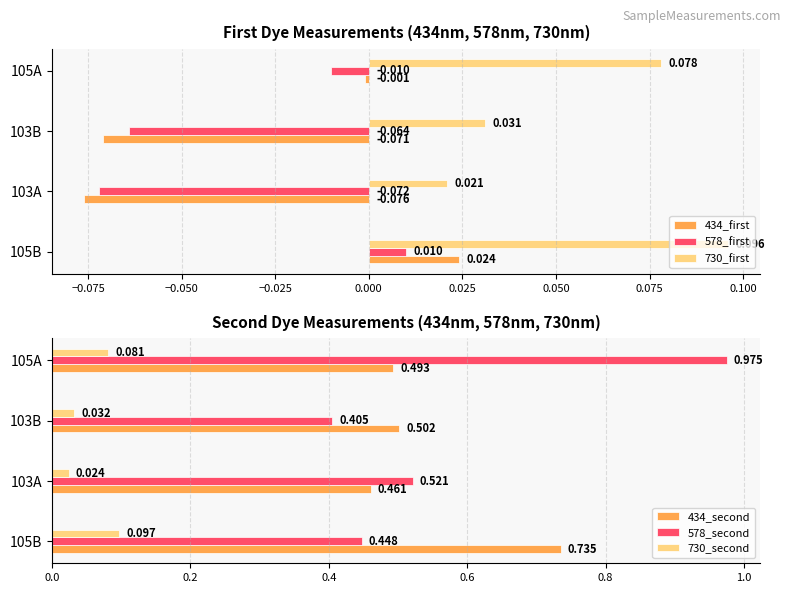

What is the sum of all 578_second values?

2.3